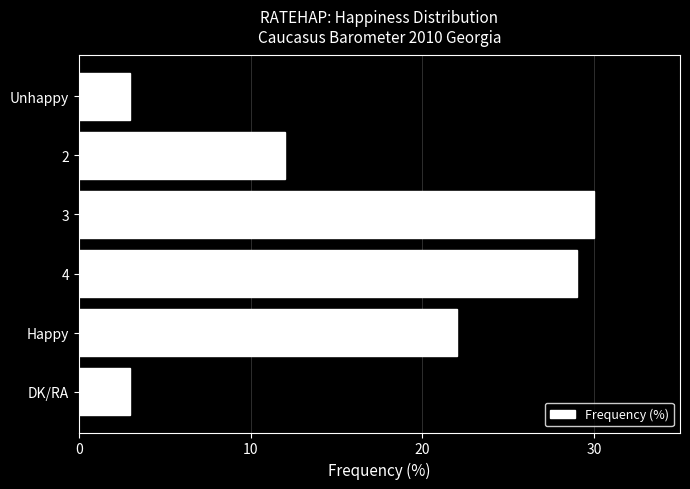

What is the minimum value shown in the chart?

3